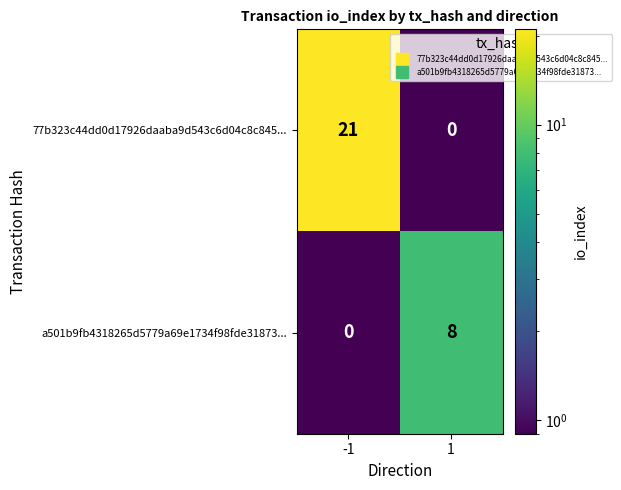

What is the sum of all a501b9fb4318265d5779a69e1734f98fde31873... values?

8